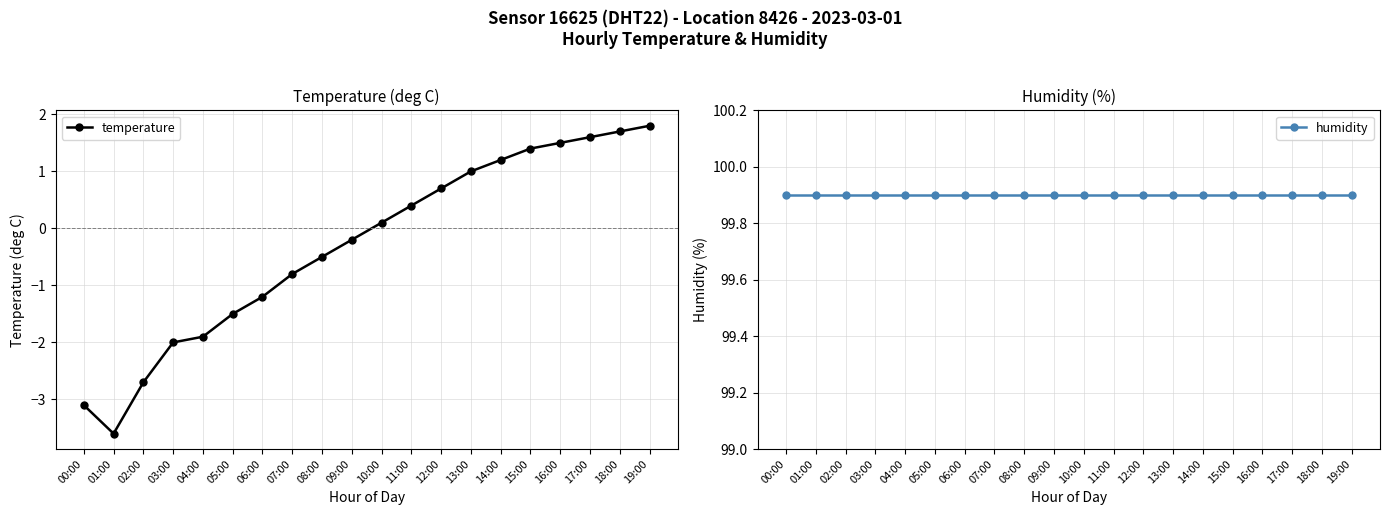

True or false: humidity and temperature intersect in this chart.

False